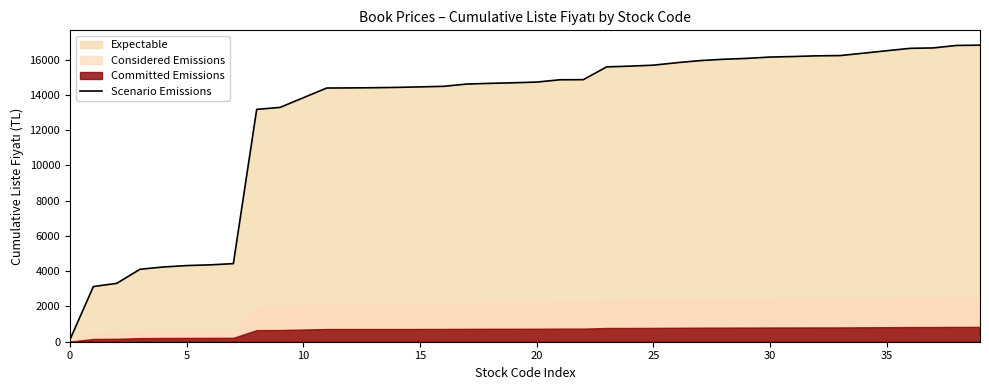

The chart shows a value of 15946.0 at 27. True or false?

True